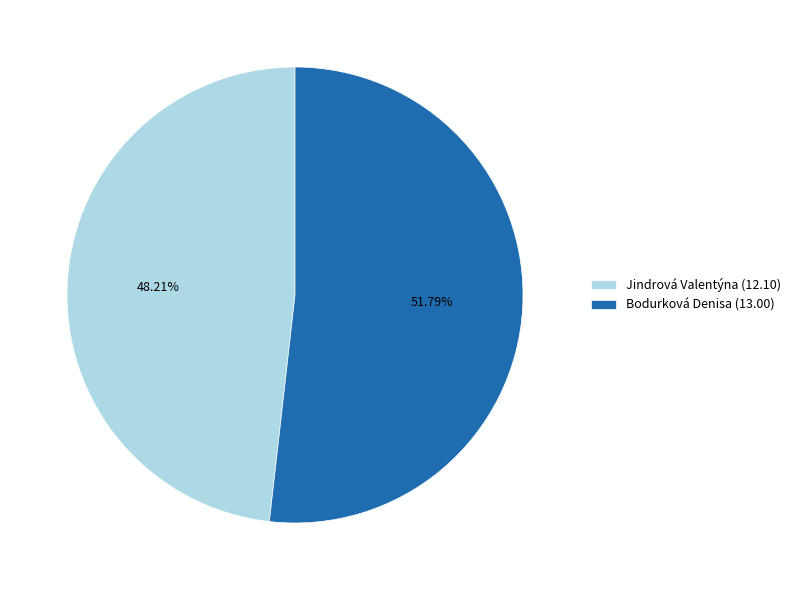

Count the number of slices in the pie.

2